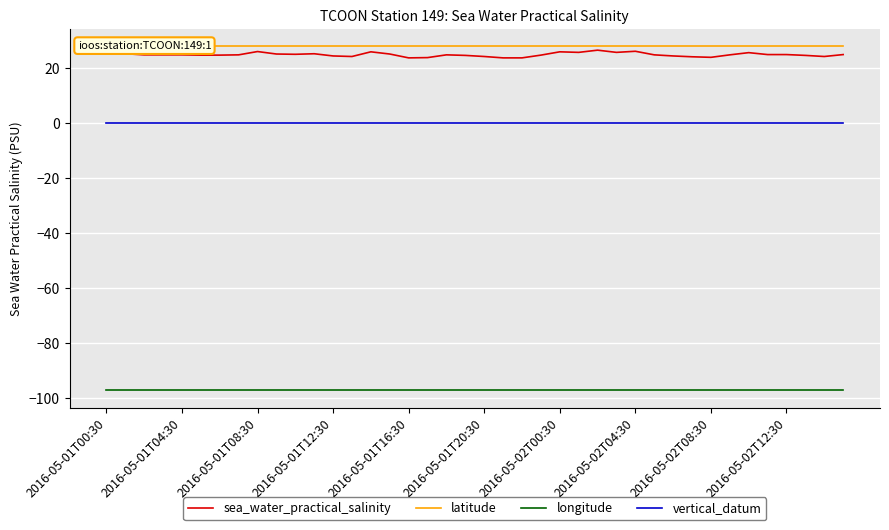

True or false: latitude and longitude intersect in this chart.

False